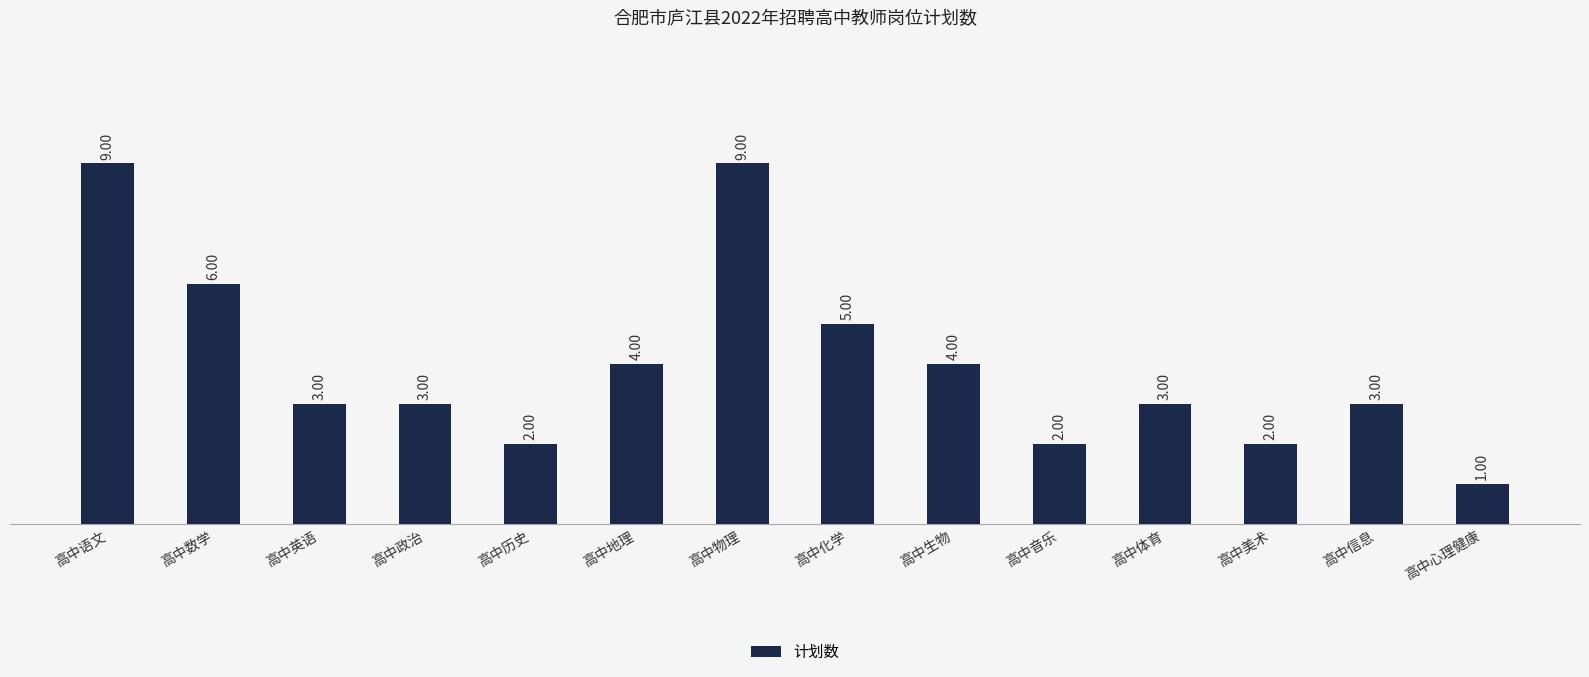

Count the values in the range 2 to 5.

10